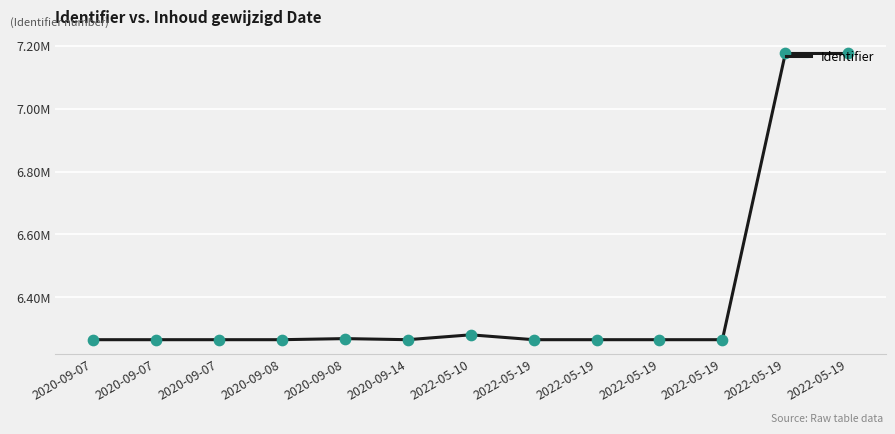

What is the change in value from 2020-09-07 to 2020-09-08?

+3446